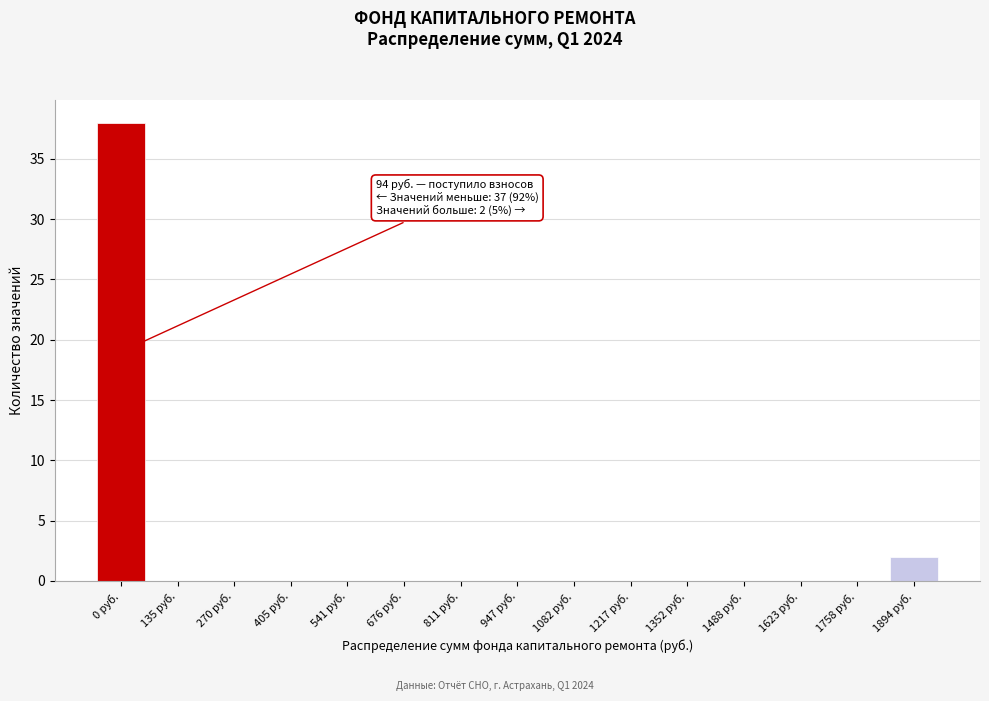

Reading left to right, list all the values displayed in this chart.

0 руб.=38	135 руб.=0	270 руб.=0	405 руб.=0	541 руб.=0	676 руб.=0	811 руб.=0	947 руб.=0	1082 руб.=0	1217 руб.=0	1352 руб.=0	1488 руб.=0	1623 руб.=0	1758 руб.=0	1894 руб.=2